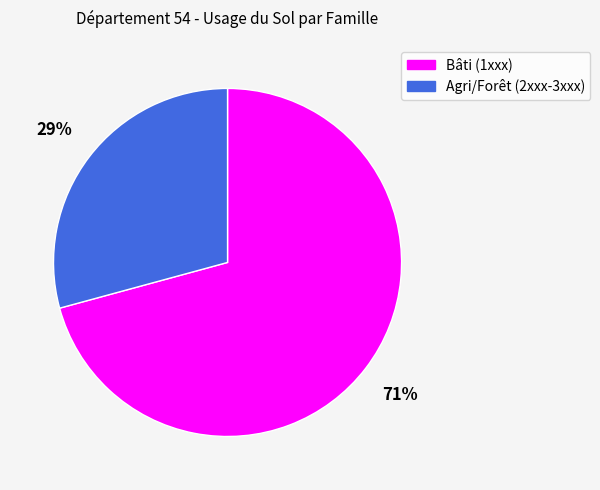

To the nearest percent, what is the average slice percentage?

50%